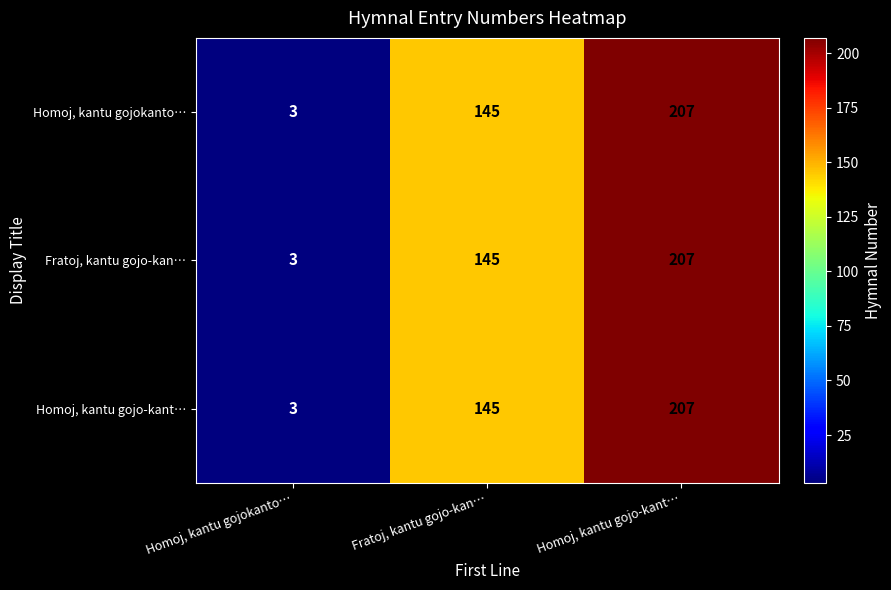

True or false: Fratoj, kantu gojo-kan… has a value of 2 at Homoj, kantu gojokanto….

False